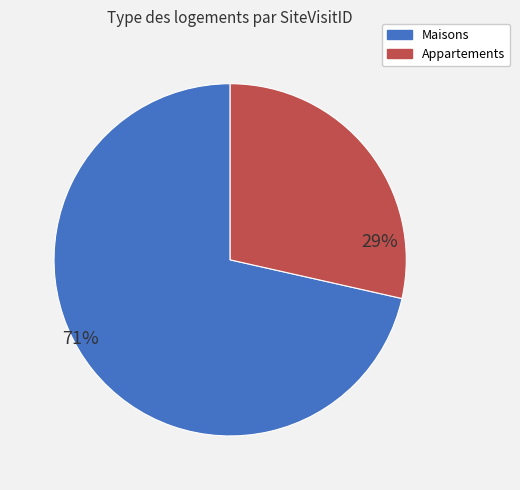

To the nearest percent, what is the average slice percentage?

50%